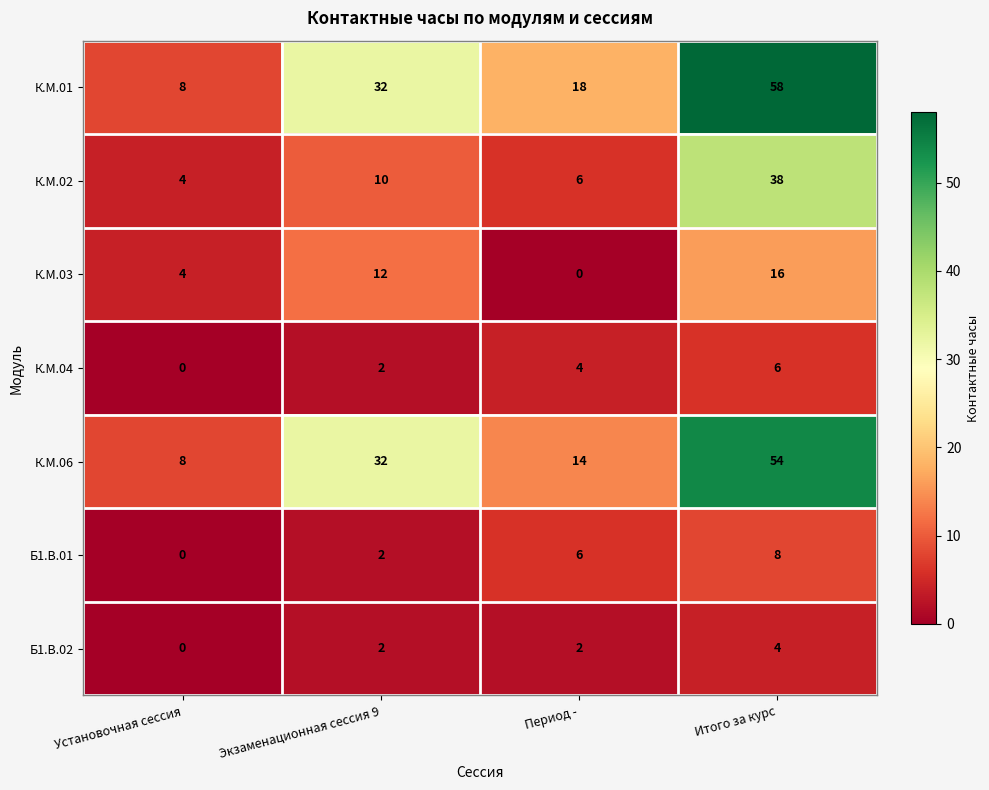

Rank the series by their maximum value, from lowest to highest.

Б1.В.02, К.М.04, Б1.В.01, К.М.03, К.М.02, К.М.06, К.М.01